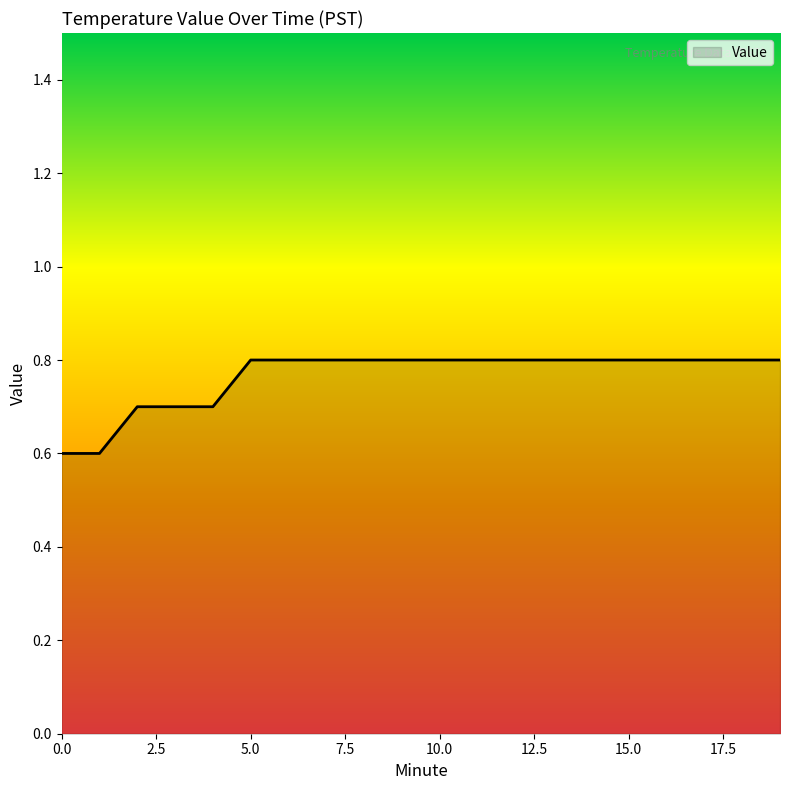

What is the minimum value shown in the chart?

0.6